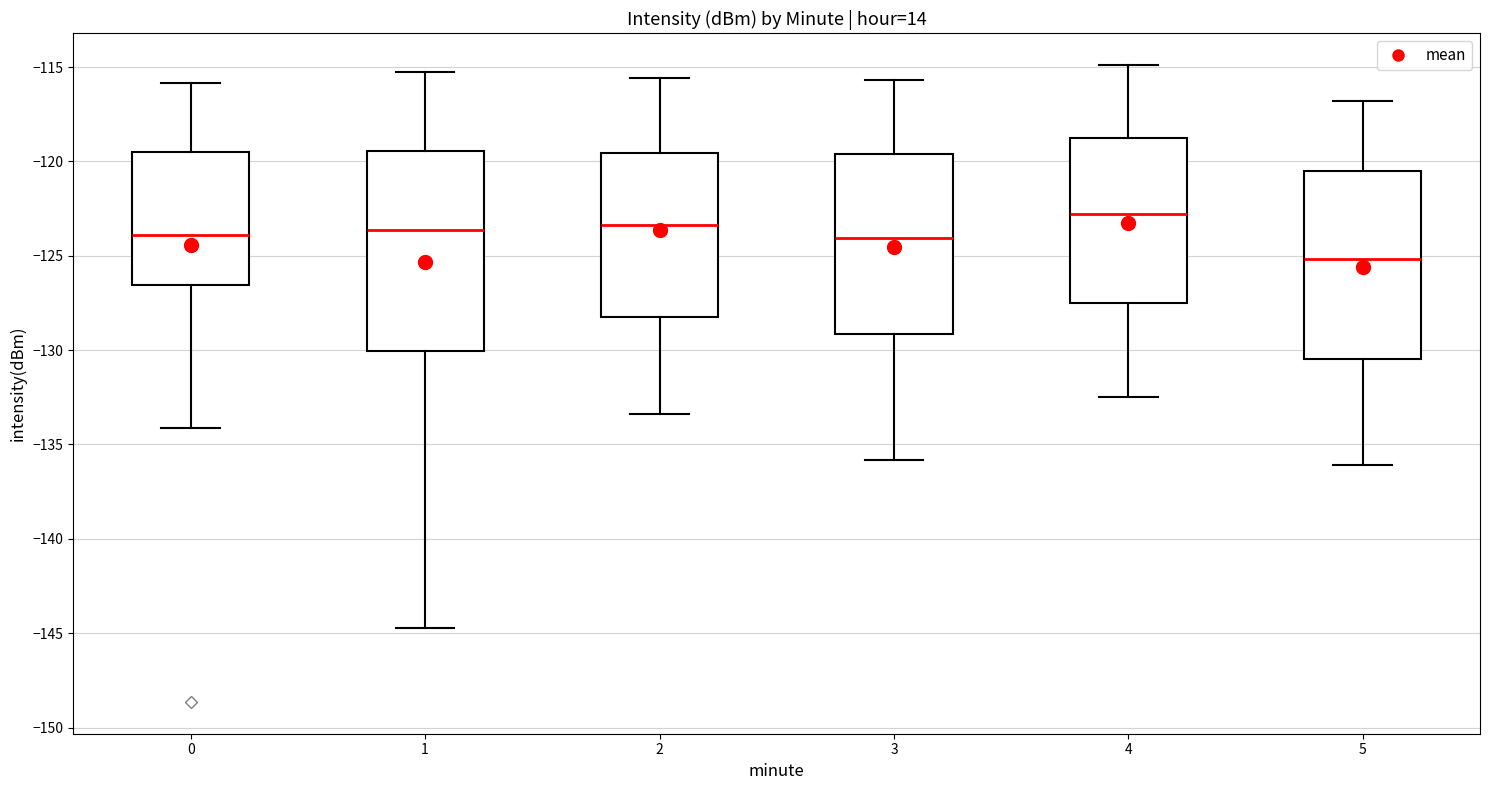

Where does the lower whisker of the box at x = 1 end on the y-axis? The values are not printed on the chart, so give them approximately, as read against the axis.

-144.5